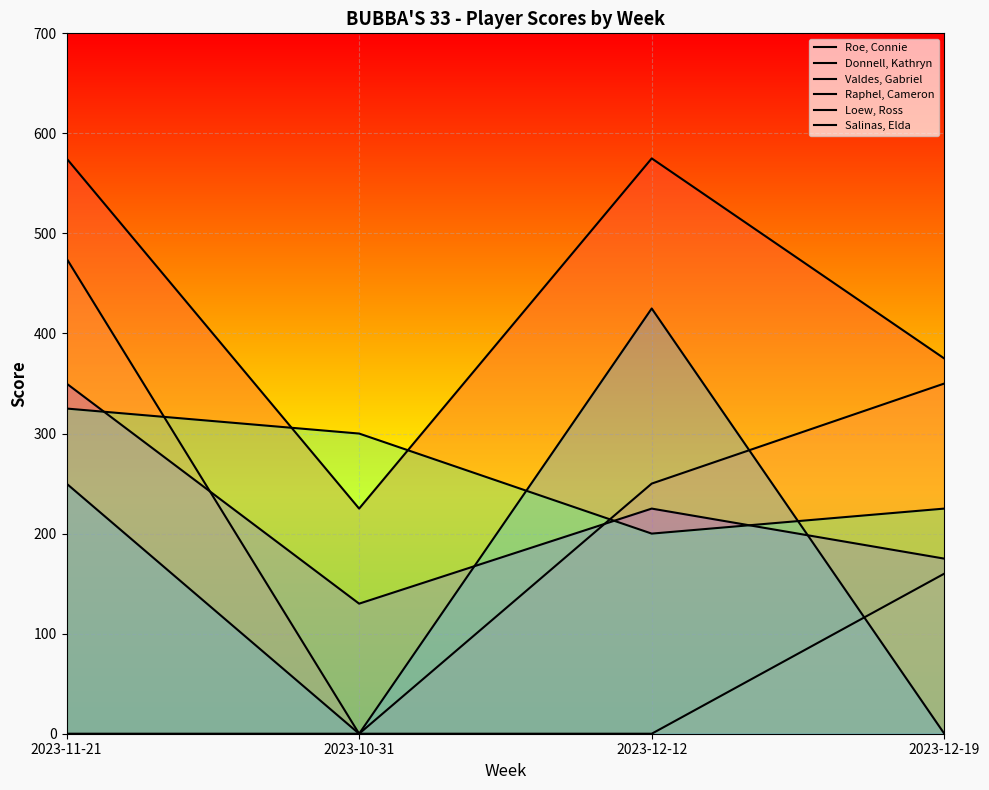

True or false: Raphel, Cameron and Donnell, Kathryn intersect in this chart.

True